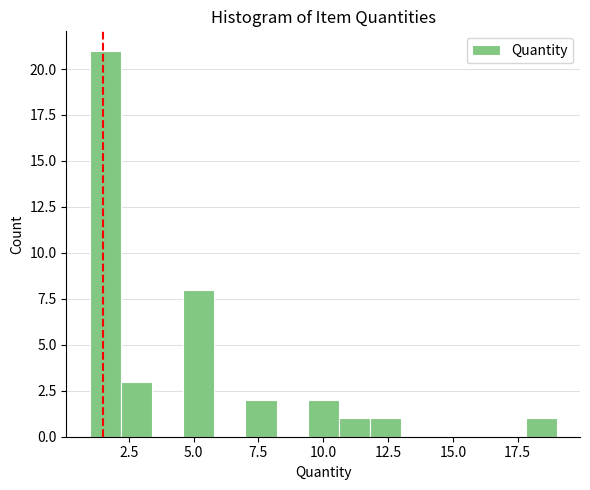

Read against the x-axis, roughly where is the centre of the tallest bar?

1.5